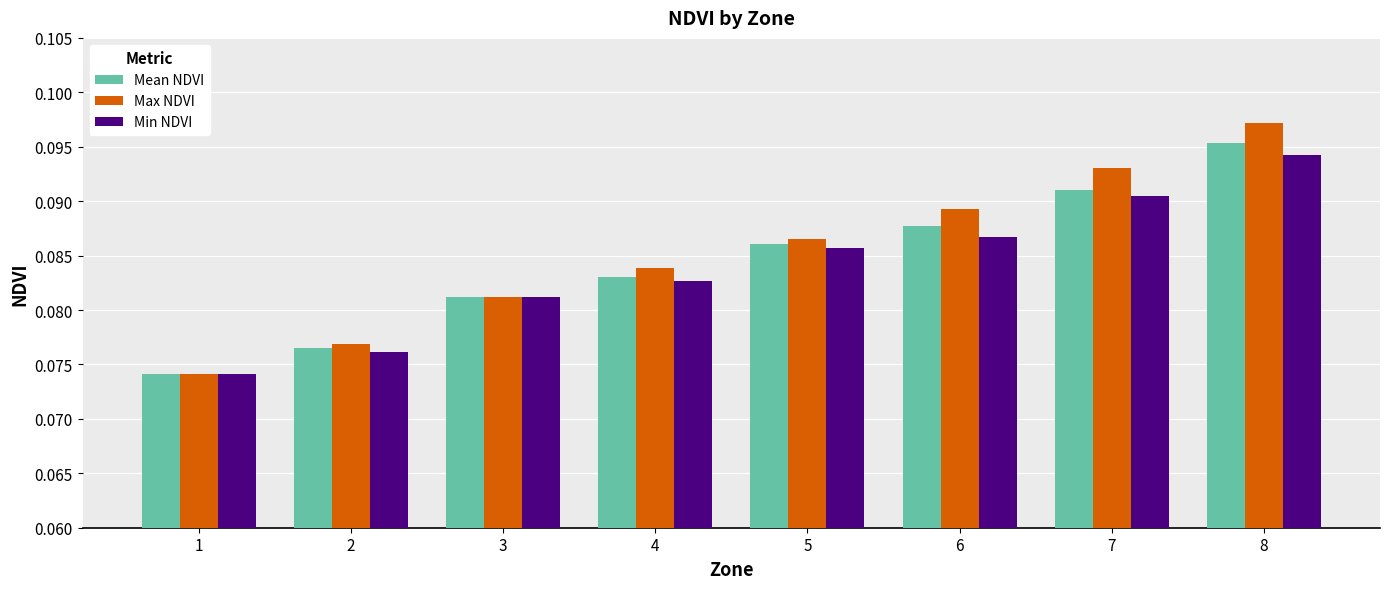

At how many categories does at least one series exceed 0?

8